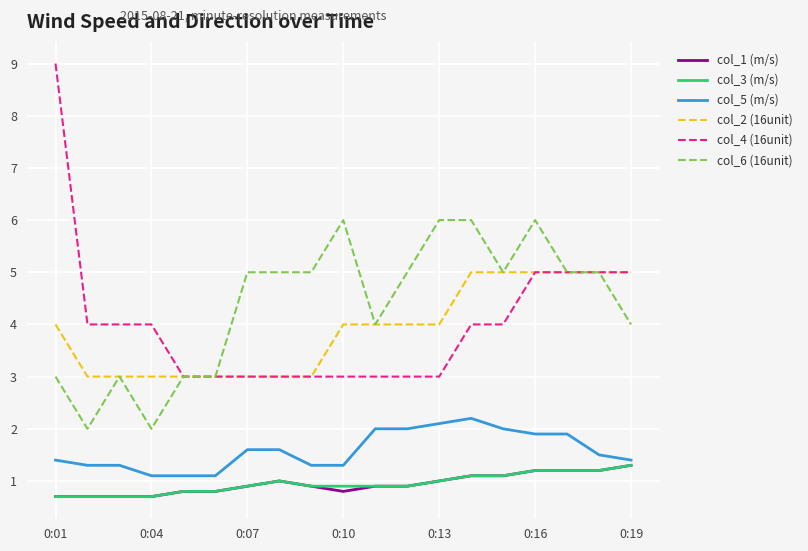

True or false: col_1 (m/s) and col_4 (16unit) intersect in this chart.

False